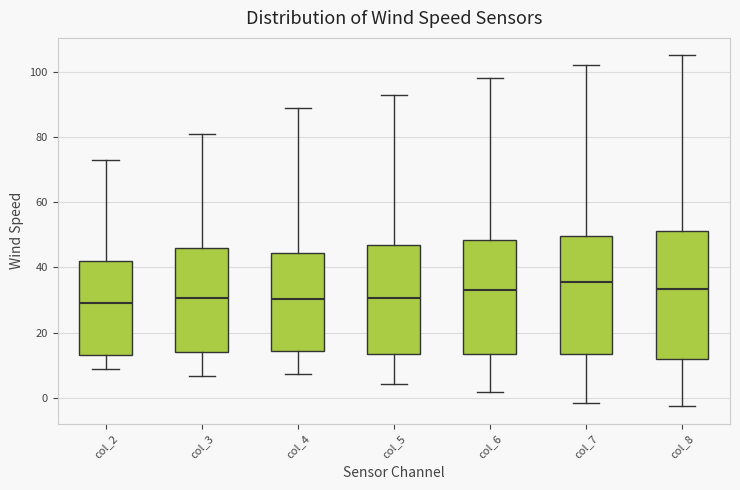

Which box is the tallest, from its lower edge to its upper edge?

col_8